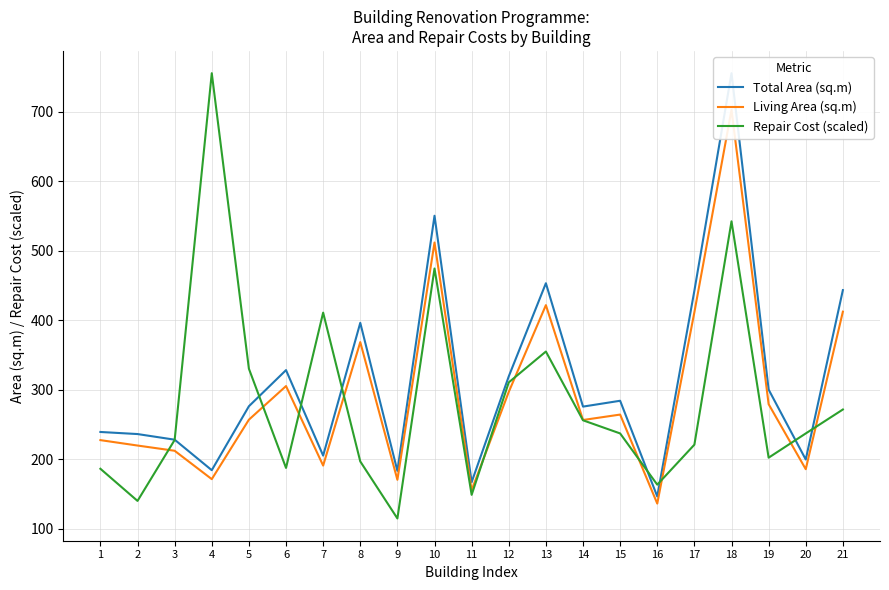

Where is the first local maximum for Total Area (sq.m)?

6